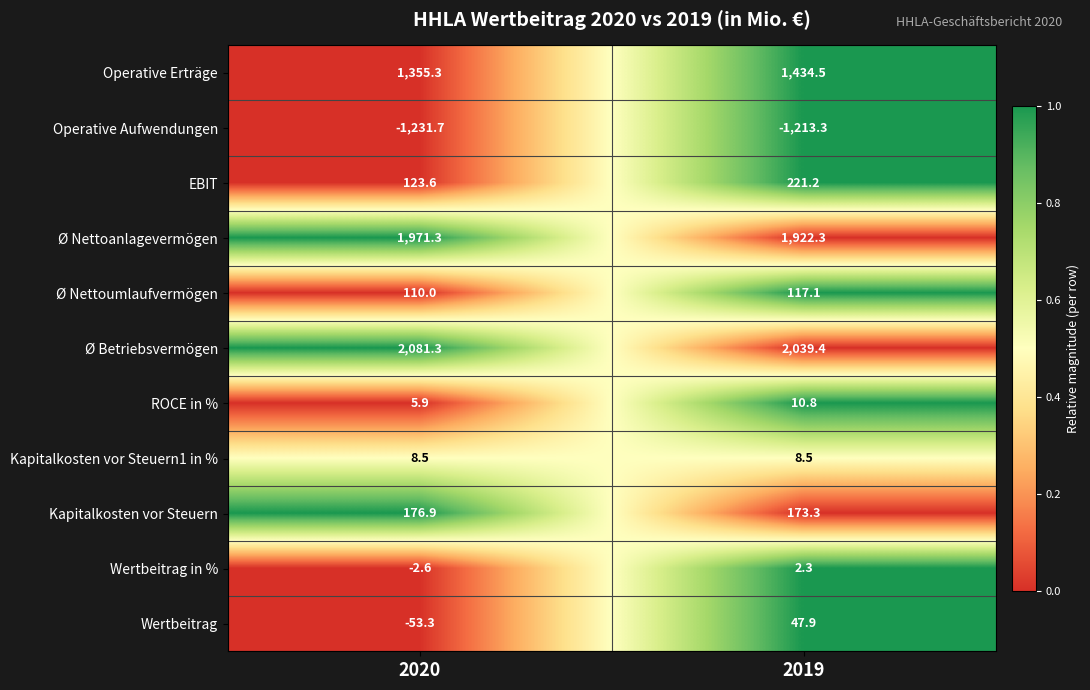

What is the maximum value shown in the chart?

2081.3